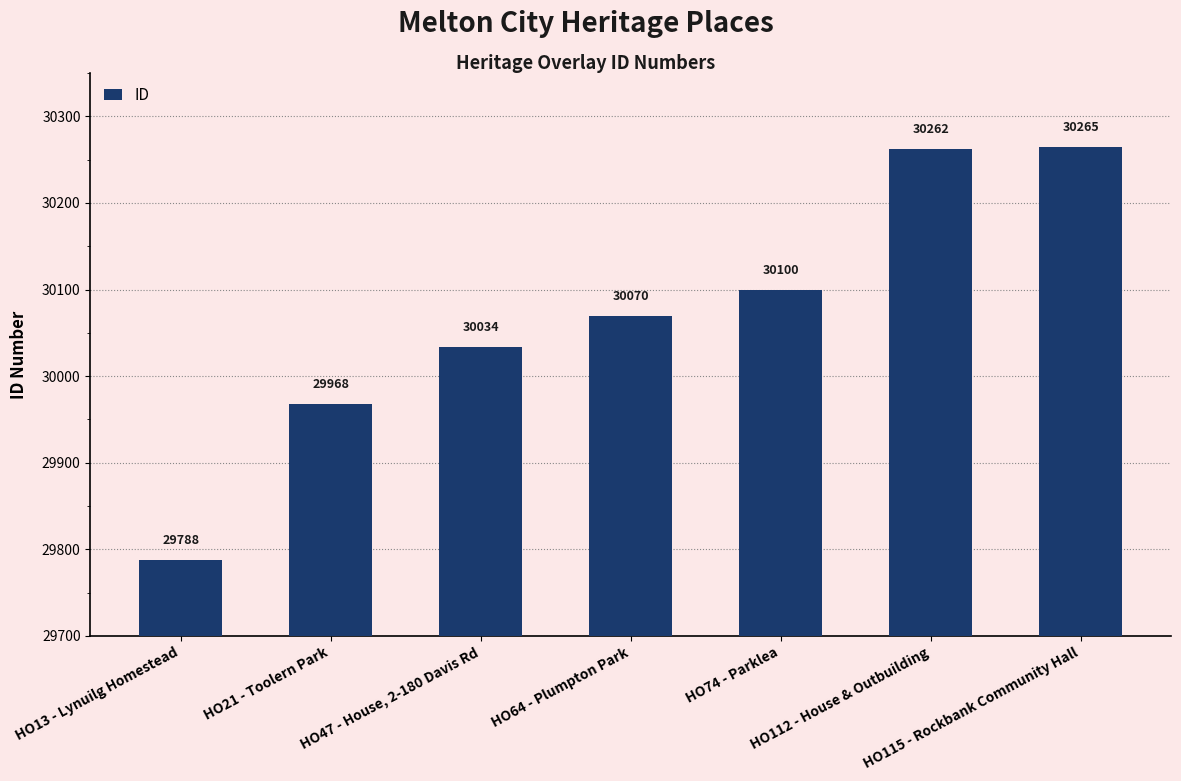

Reading right to left, extract all data points from this chart.

HO115 - Rockbank Community Hall=30265	HO112 - House & Outbuilding=30262	HO74 - Parklea=30100	HO64 - Plumpton Park=30070	HO47 - House, 2-180 Davis Rd=30034	HO21 - Toolern Park=29968	HO13 - Lynuilg Homestead=29788